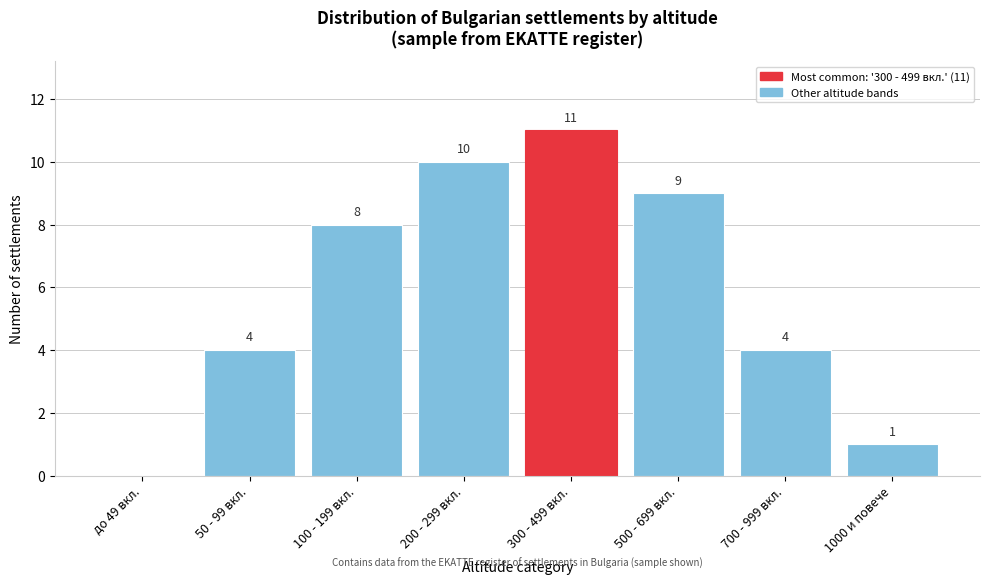

Reading left to right, extract all data points from this chart.

до 49 вкл.=0	50 - 99 вкл.=4	100 - 199 вкл.=8	200 - 299 вкл.=10	300 - 499 вкл.=11	500 - 699 вкл.=9	700 - 999 вкл.=4	1000 и повече=1